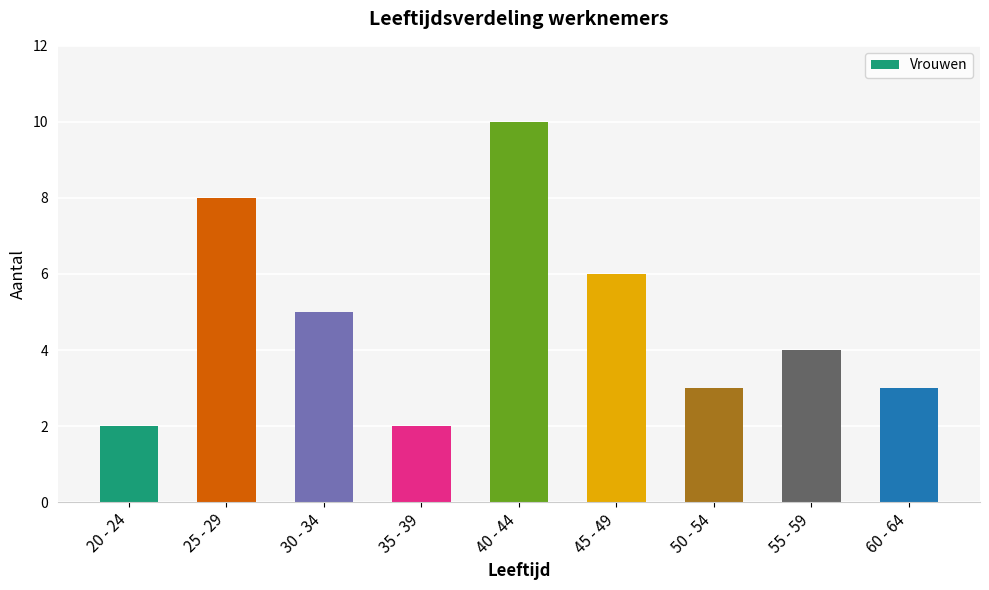

What is the difference between the maximum and minimum values?

8